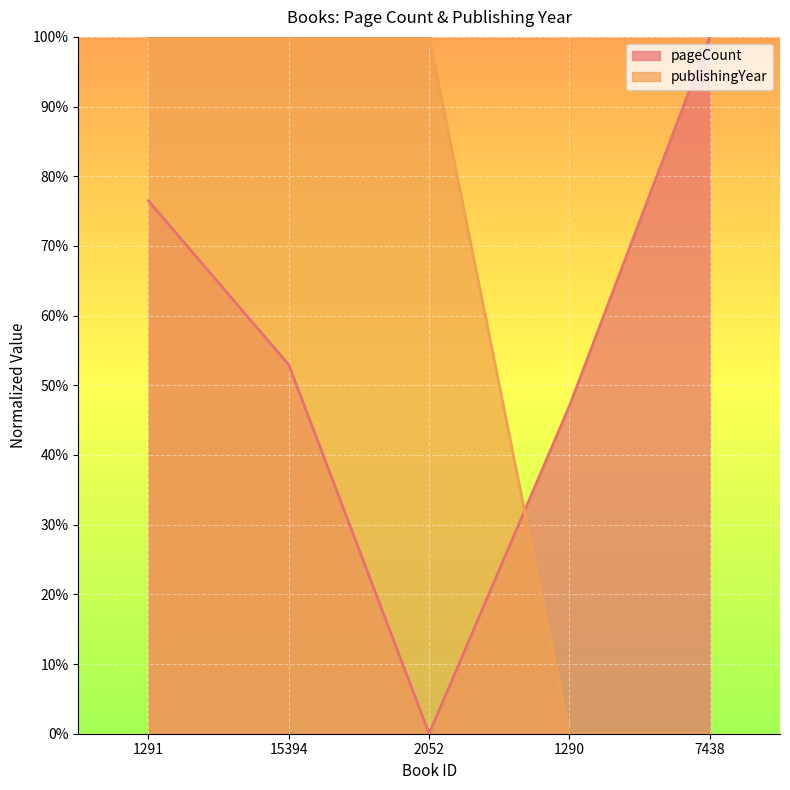

True or false: pageCount has a value of 100.0 at 7438.

True